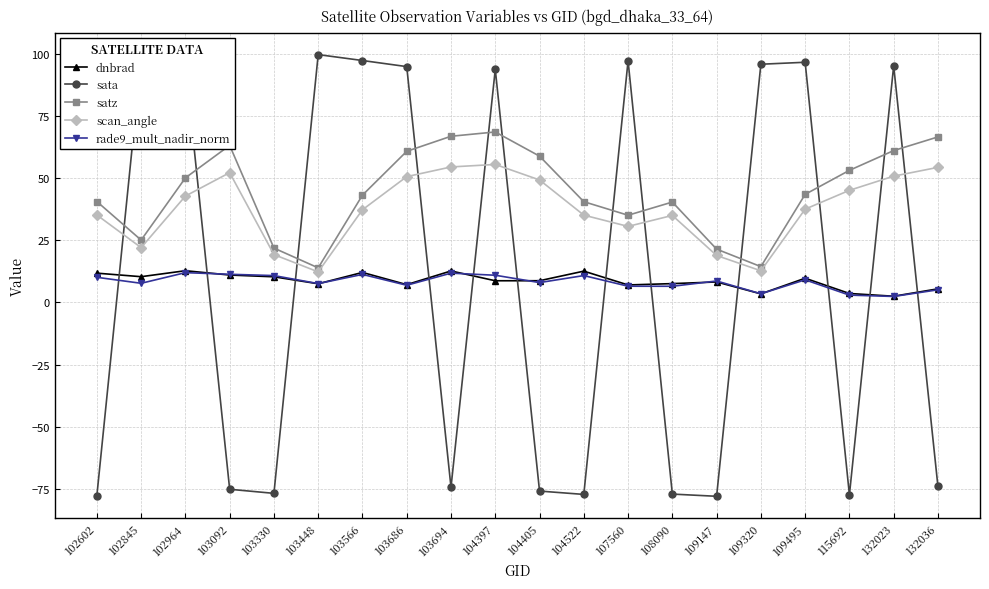

What is the greatest value displayed?

99.7